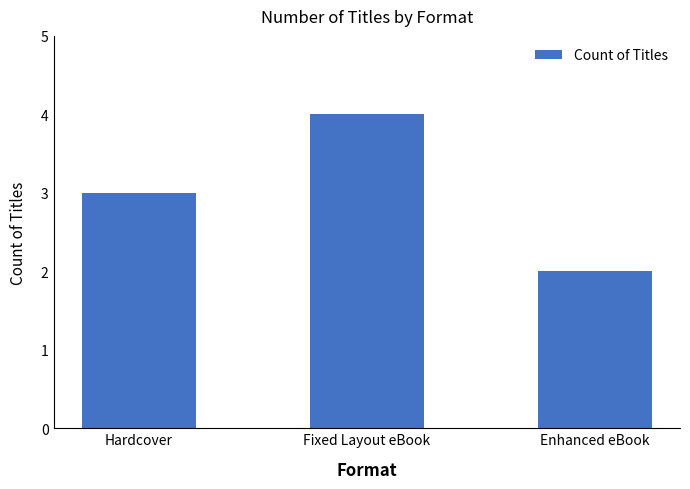

What is the value of the 1st bar from the left?

3